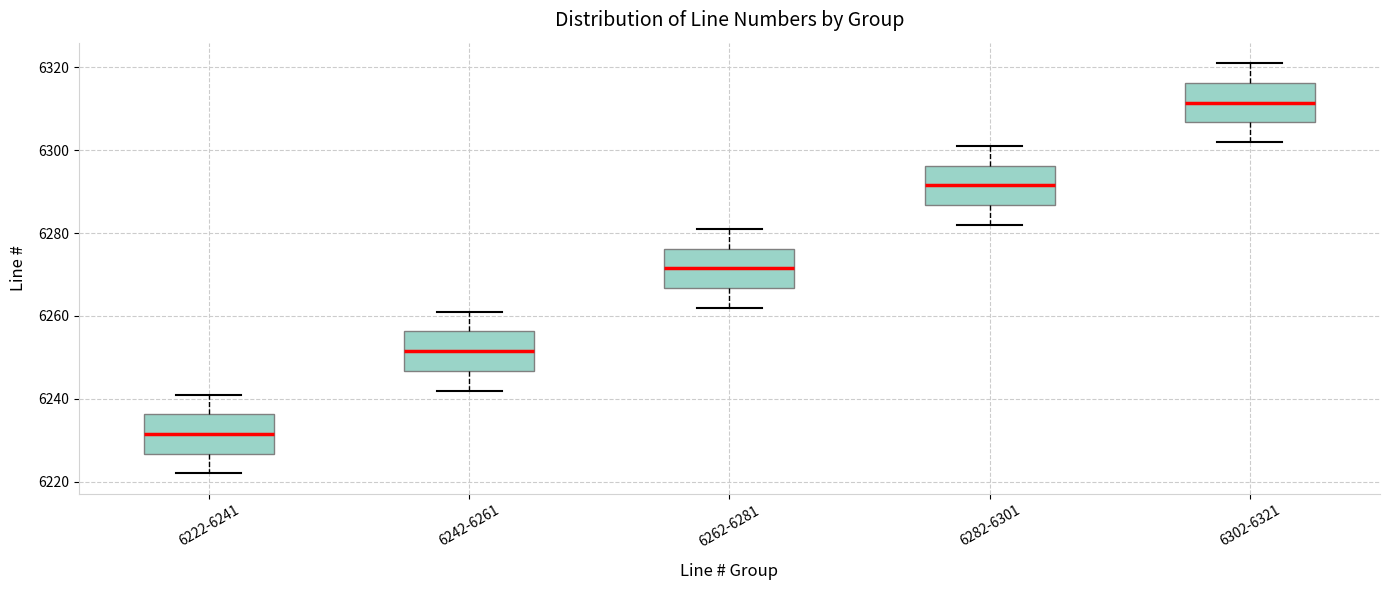

Reading left to right, read every box against the y-axis: the position of its median line, the range the box covers, and the ends of its whiskers. The values are not printed on the chart, so give them approximately, as read against the axis.

6222-6241: median 6232, box 6226 to 6236, whiskers 6222 to 6242
6242-6261: median 6252, box 6246 to 6256, whiskers 6242 to 6262
6262-6281: median 6272, box 6266 to 6276, whiskers 6262 to 6282
6282-6301: median 6292, box 6286 to 6296, whiskers 6282 to 6302
6302-6321: median 6312, box 6306 to 6316, whiskers 6302 to 6322